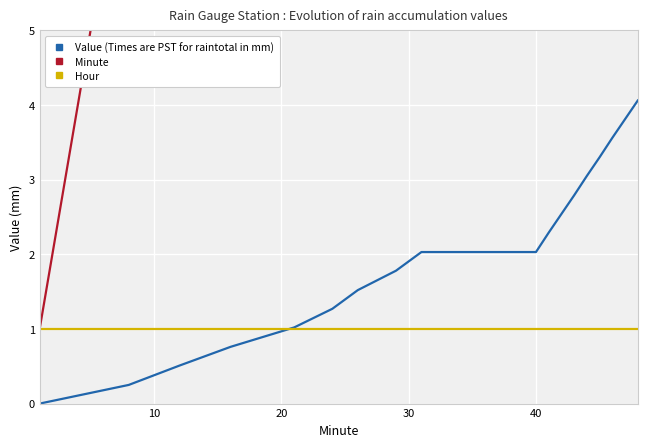

What is the value of the Hour point at the 14th from the left?

1.0